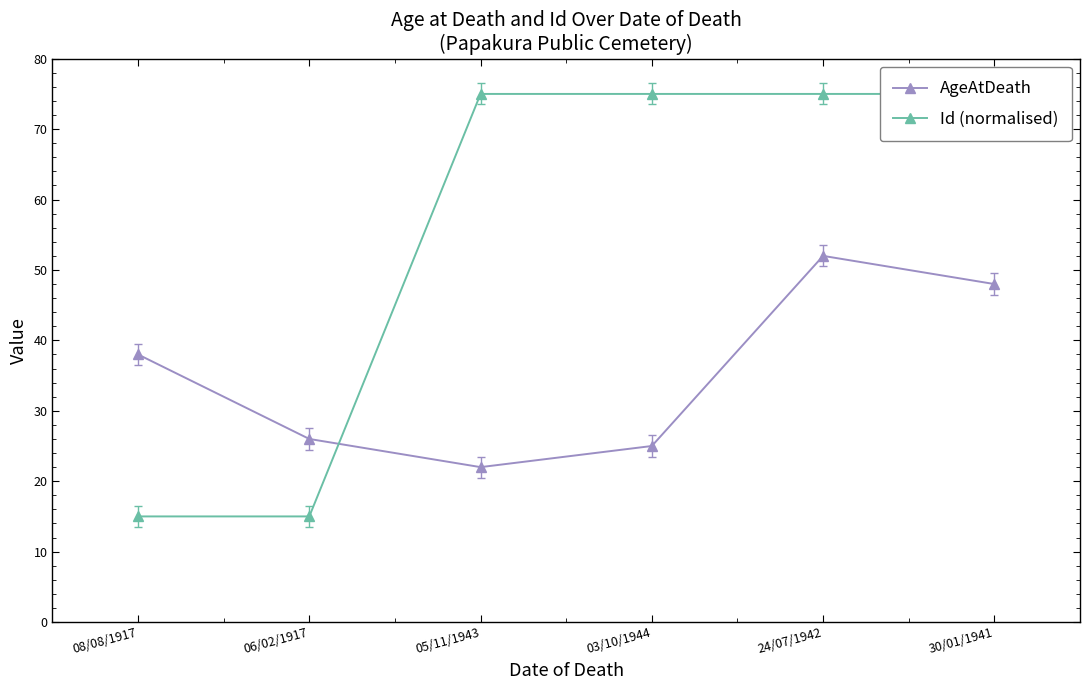

What is the highest value of the AgeAtDeath series?

52